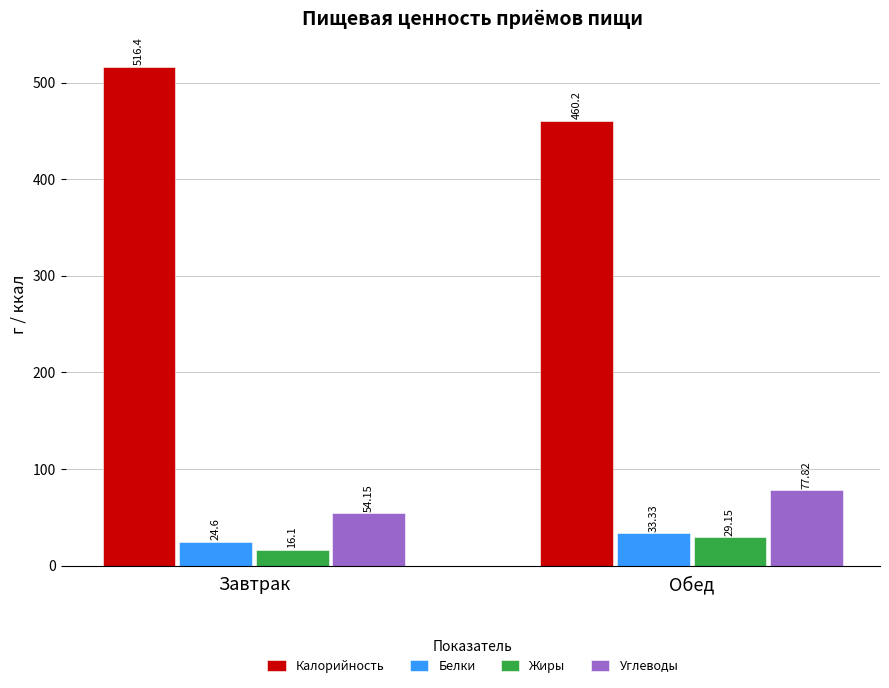

What is the sum of the Калорийность values at Завтрак and Обед?

976.6